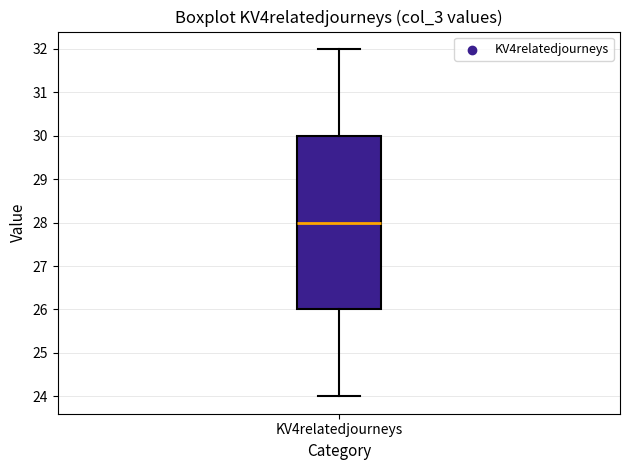

Transcribe this box plot: give where the median line is, the range the box spans, and where the two whiskers end, as read against the y-axis. The values are not printed on the chart, so give them approximately, as read against the axis.

median 28, box 26 to 30, whiskers 24 to 32